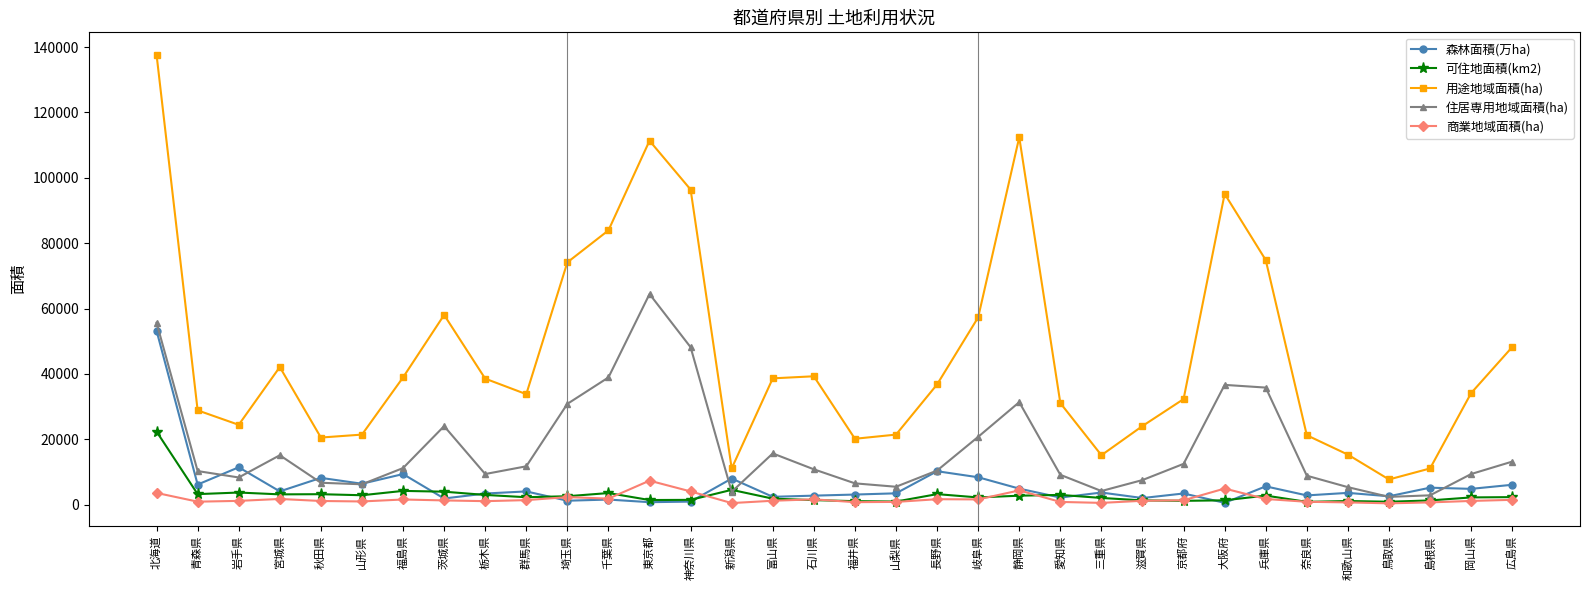

What is the difference between the highest and lowest values at 長野県?

35119.2